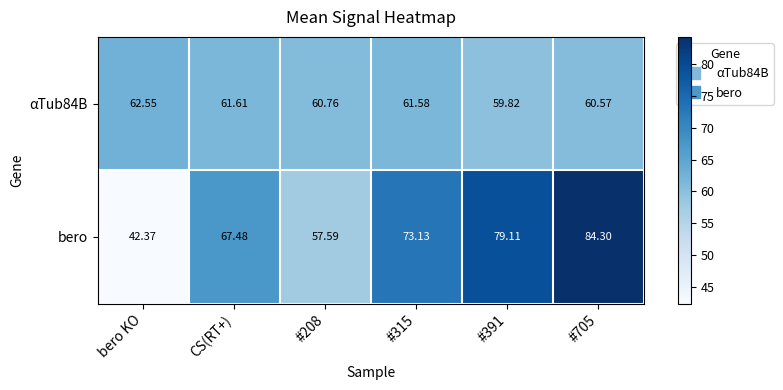

Is the value of bero at #705 greater than the value of αTub84B at #315?

Yes